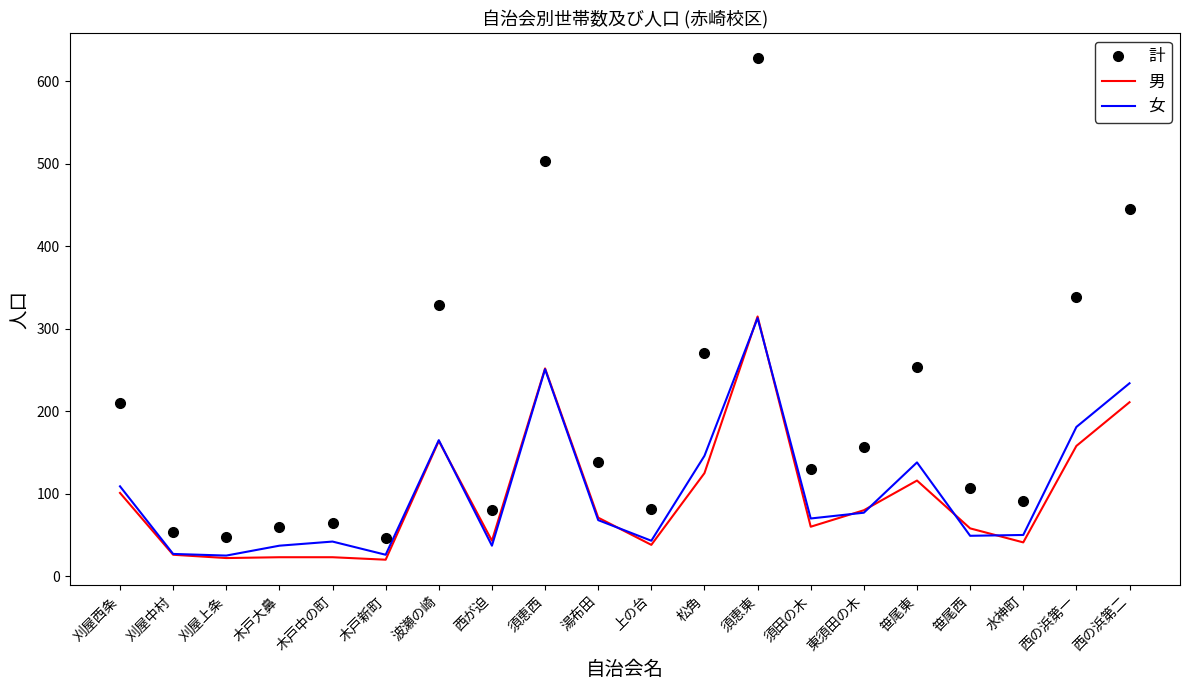

Which series has the widest spread of values?

計